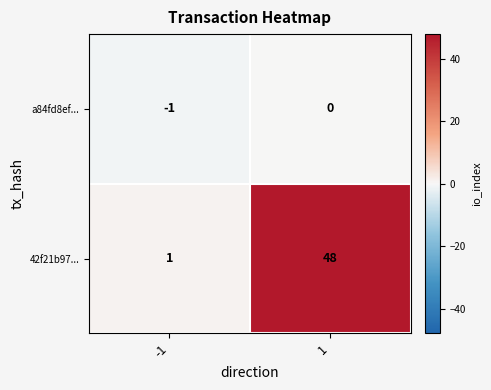

Reading right to left, transcribe all the data shown in this chart.

a84fd8ef...: 0	-1
42f21b97...: 48	1